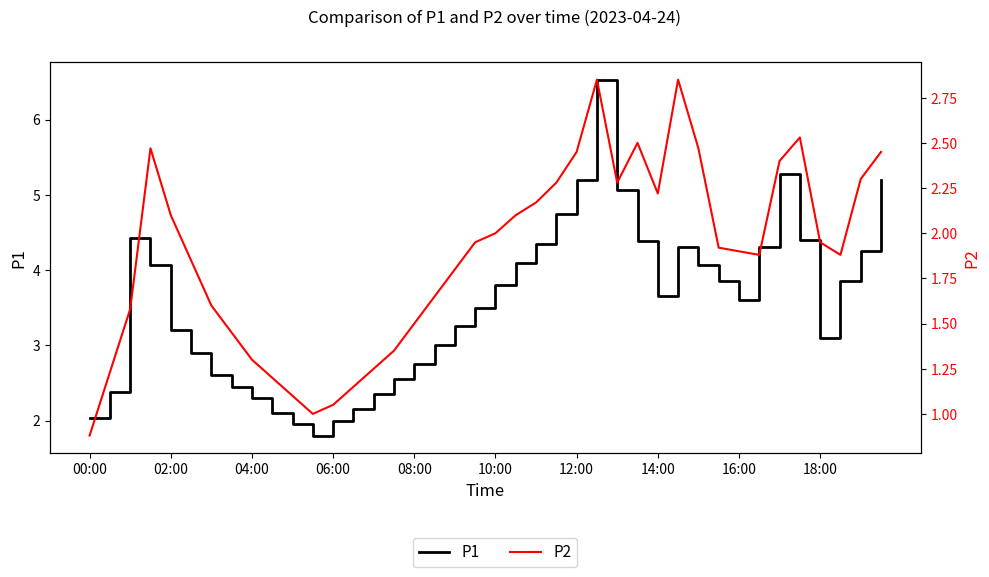

True or false: P1 has a value of 3.6 at 14:00.

True